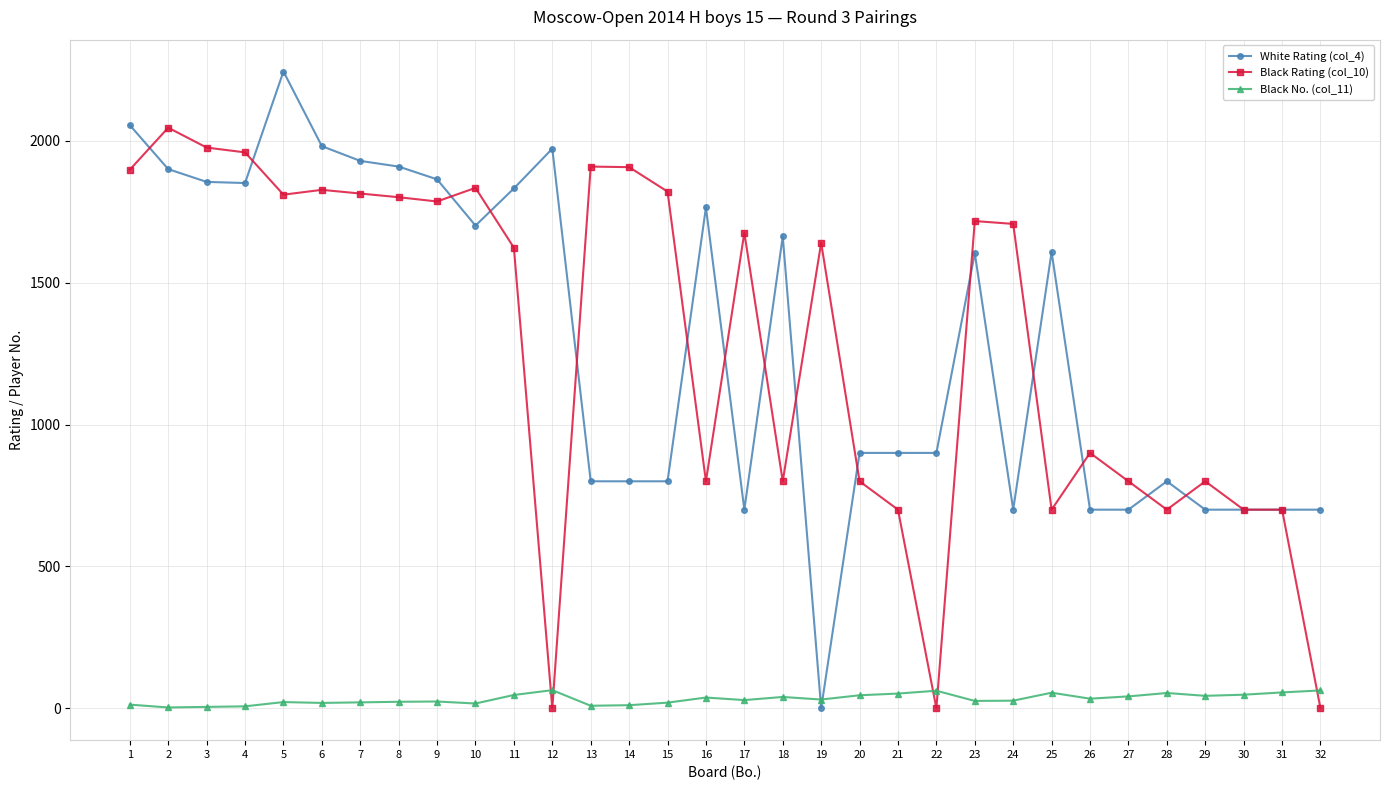

True or false: Black No. (col_11) and Black Rating (col_10) cross at least once.

True